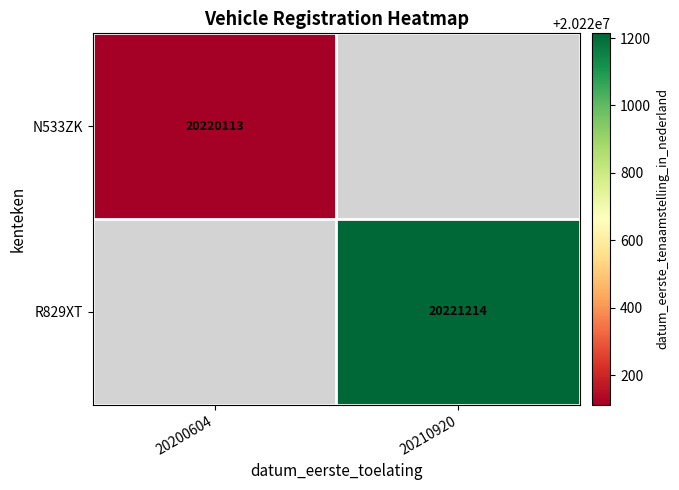

The value of R829XT at 20210920 is 8657622. True or false?

False